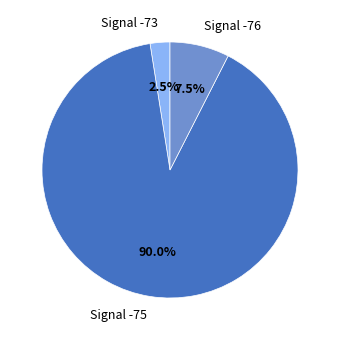

Is there any slice that represents more than half of the pie?

Yes